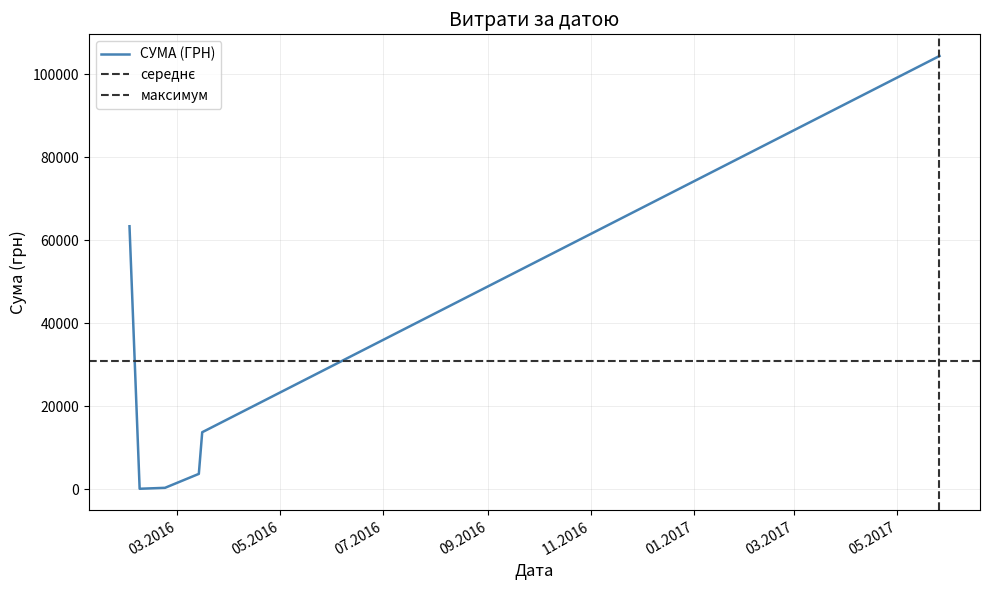

True or false: the data shows 5554.6 at 02.02.2016.

False